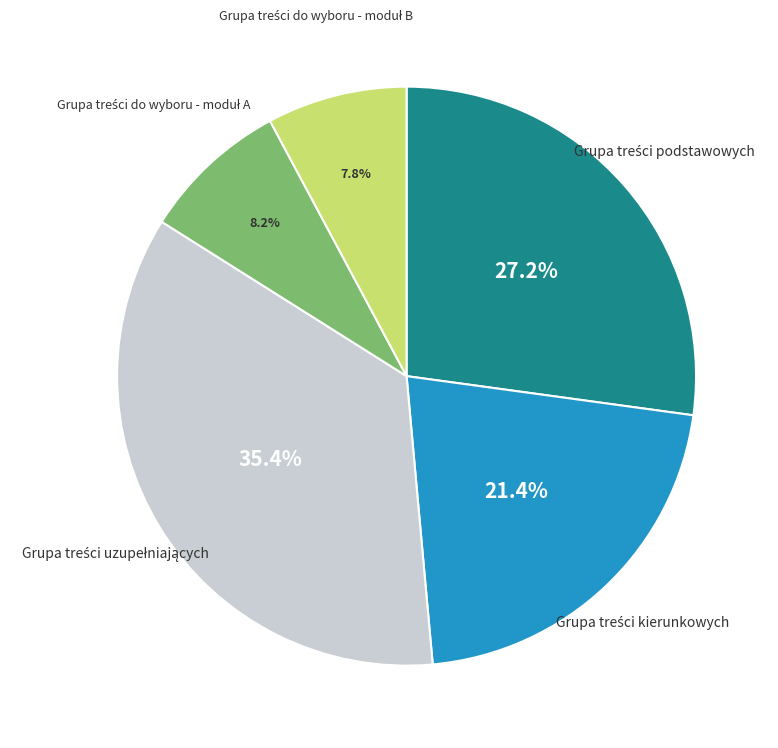

Does any single category account for the majority?

No